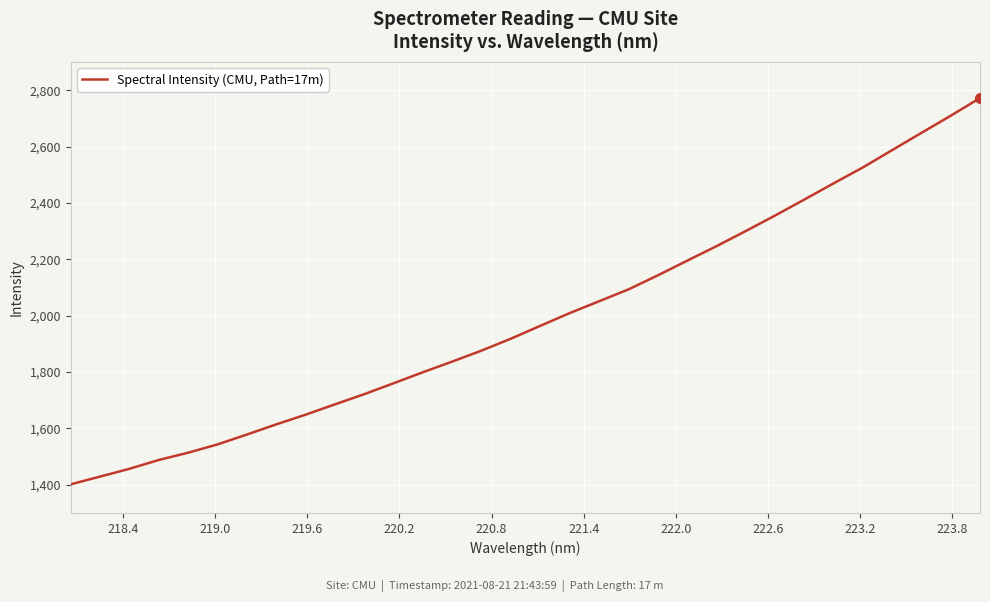

What is the difference between the maximum and minimum values?

1370.5